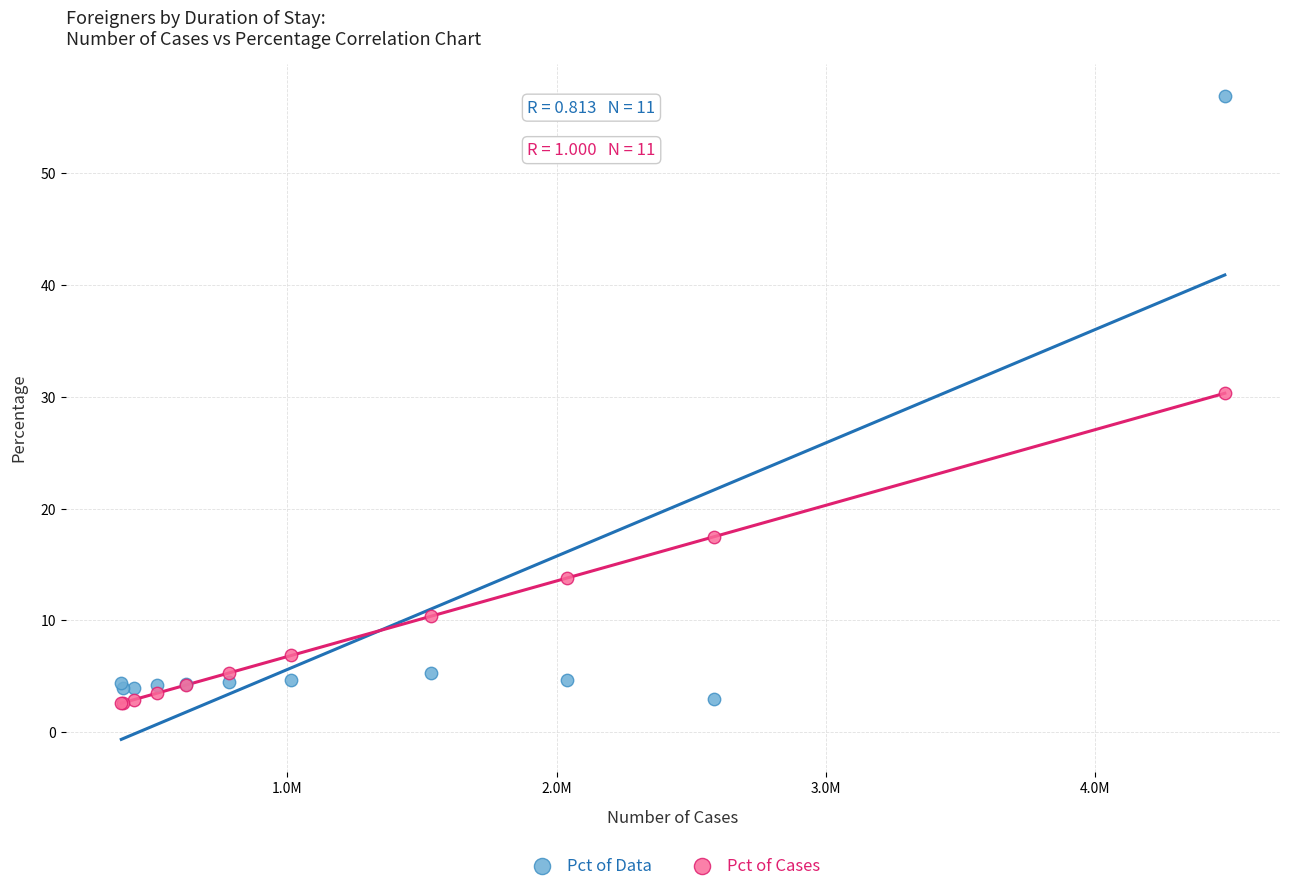

What is the X range (max minus min) for the scatter plot?

4098541.0